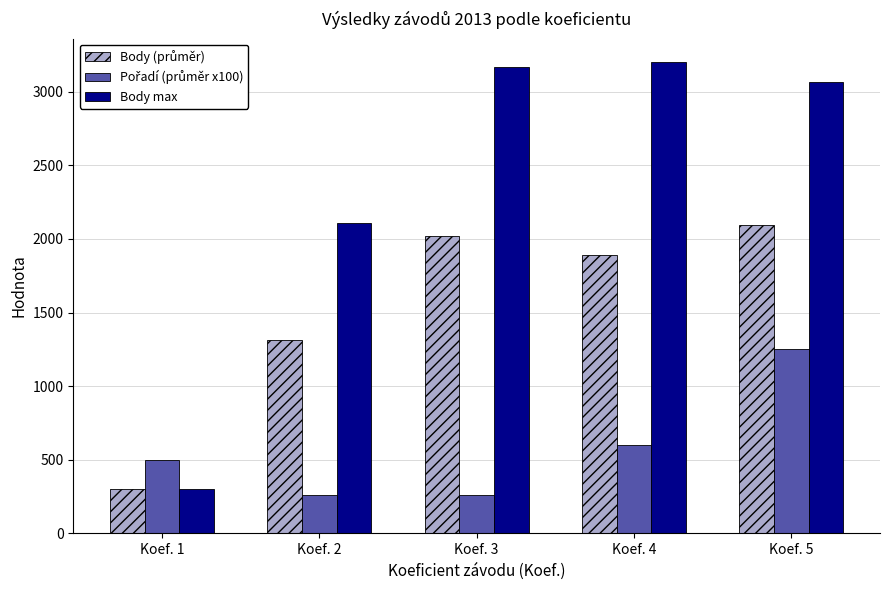

Does the chart contain any negative values?

No